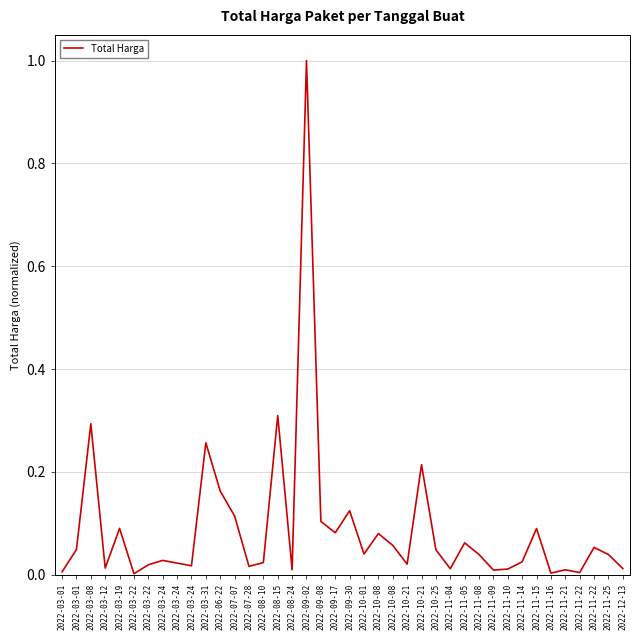

How many points are lower than both their immediate neighbors (excluding endpoints)?

12